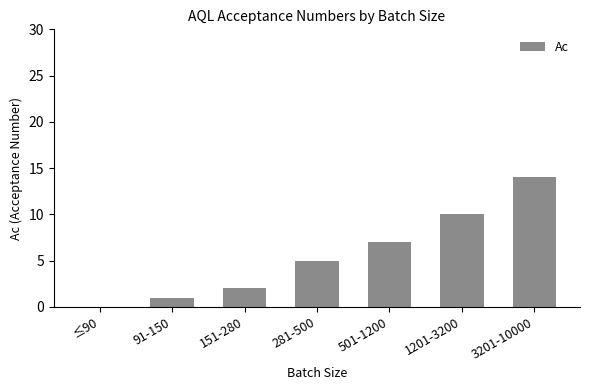

At which category does the chart reach its peak across all series?

3201-10000